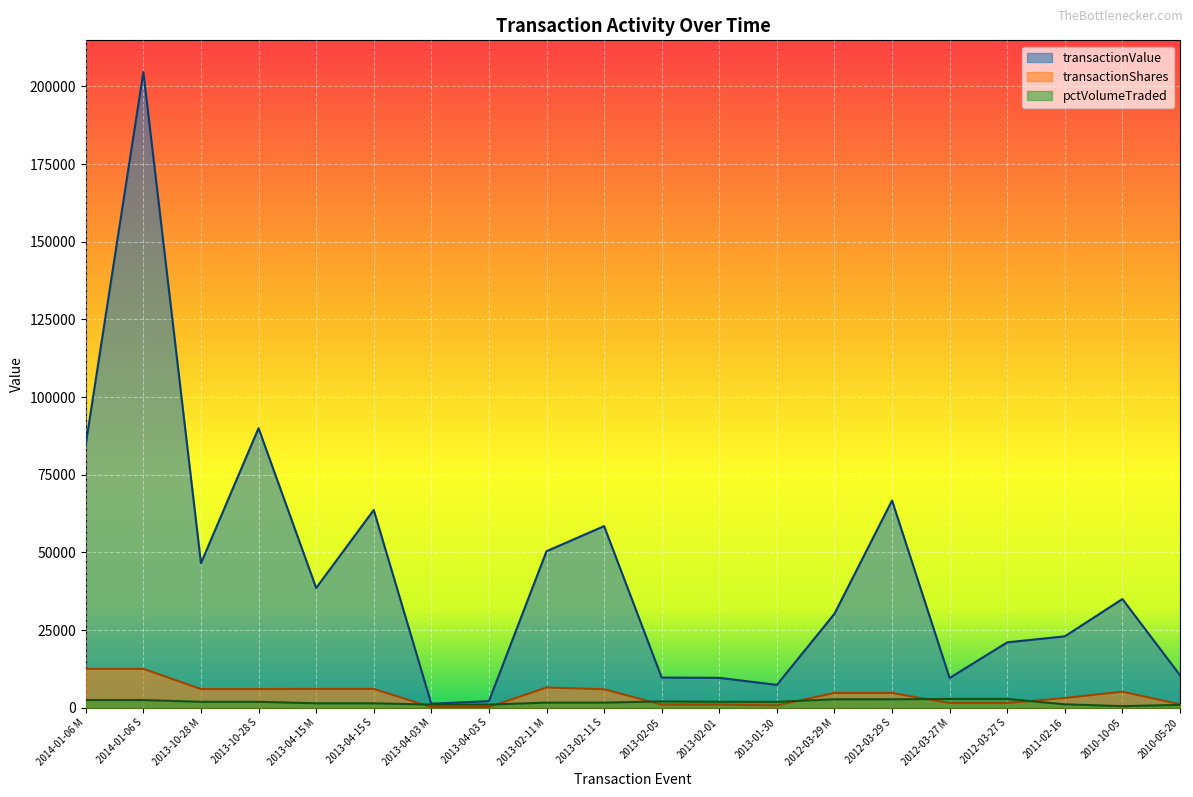

Is the value of transactionShares at 2013-02-11 M greater than the value of transactionValue at 2013-10-28 S?

No